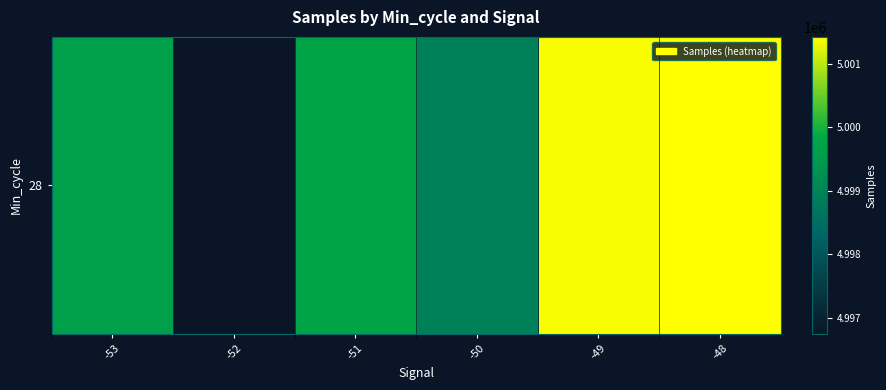

What is the difference between the second highest and minimum values?

4618.5